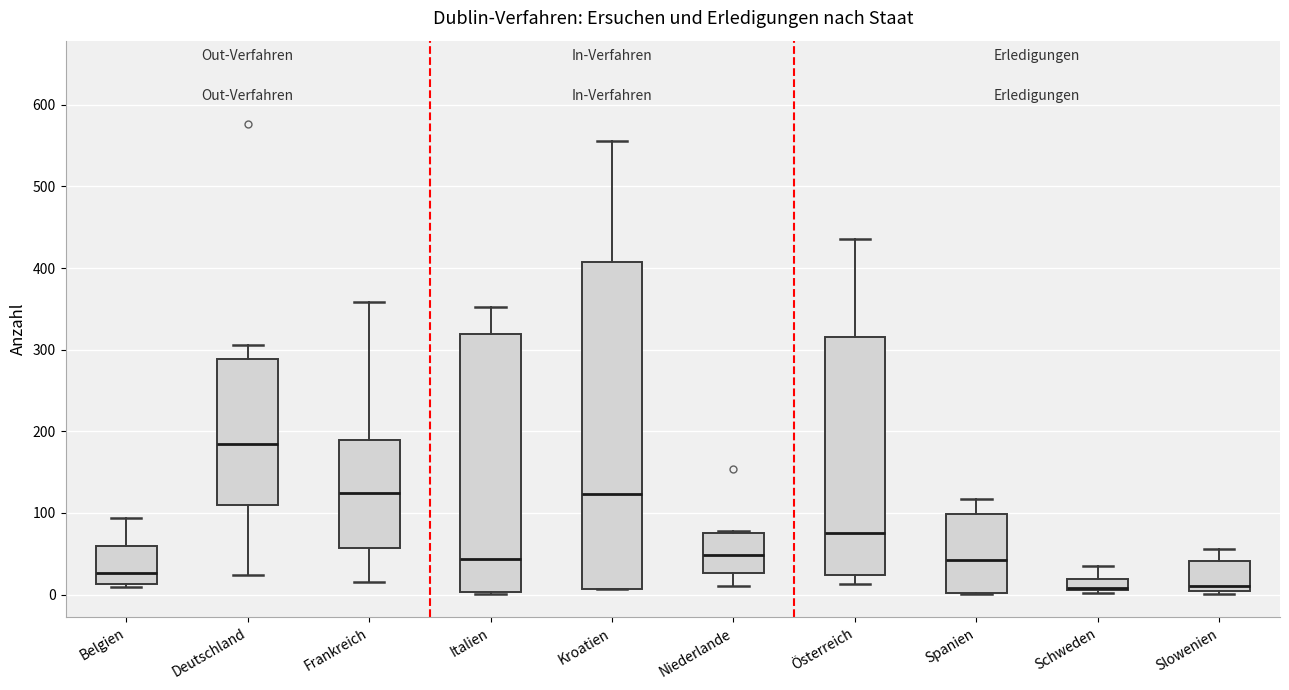

Comparing the boxes themselves (not the whiskers), which one is the tallest?

Kroatien